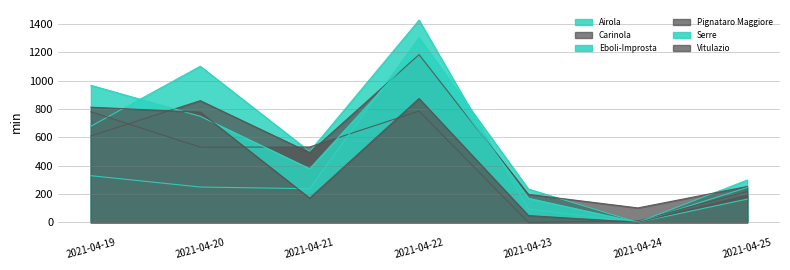

List the labels in order of Vitulazio value, largest first.

2021-04-22, 2021-04-19, 2021-04-20, 2021-04-25, 2021-04-21, 2021-04-23, 2021-04-24